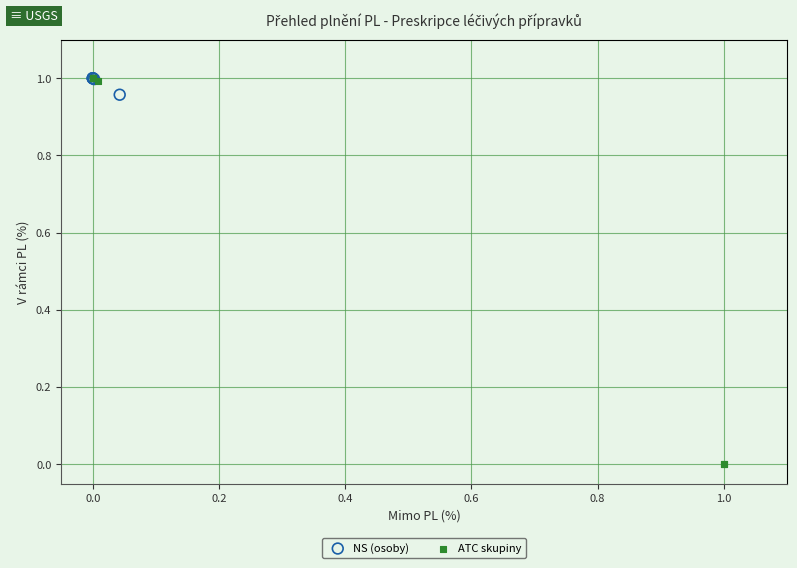

Which series has the largest Y range (max minus min)?

ATC skupiny